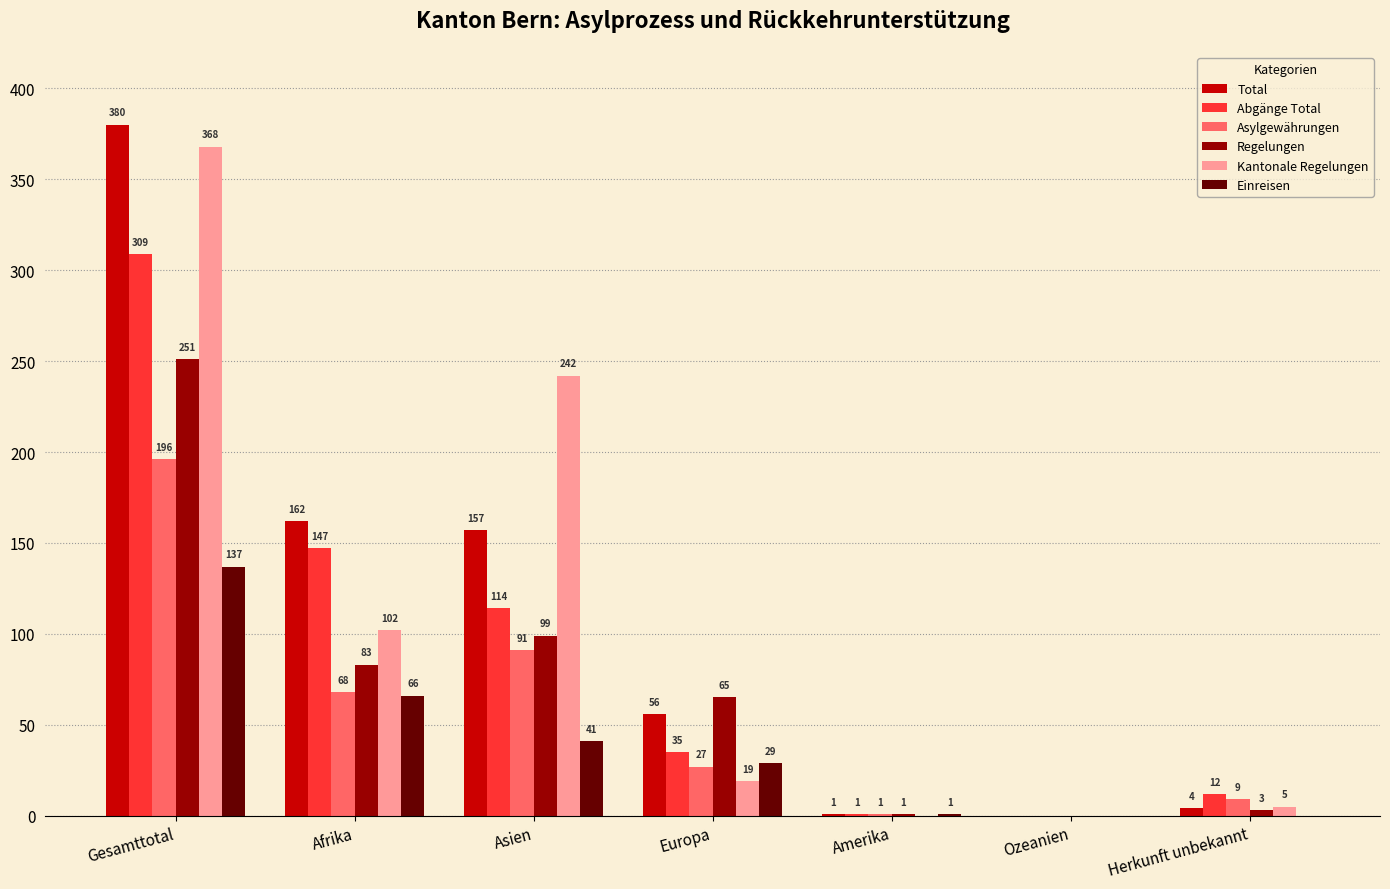

How many groups of bars are there?

7